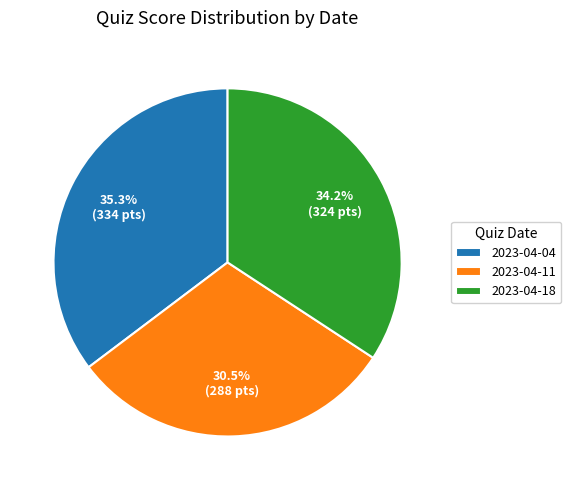

Which category has the smallest portion of the pie?

2023-04-11